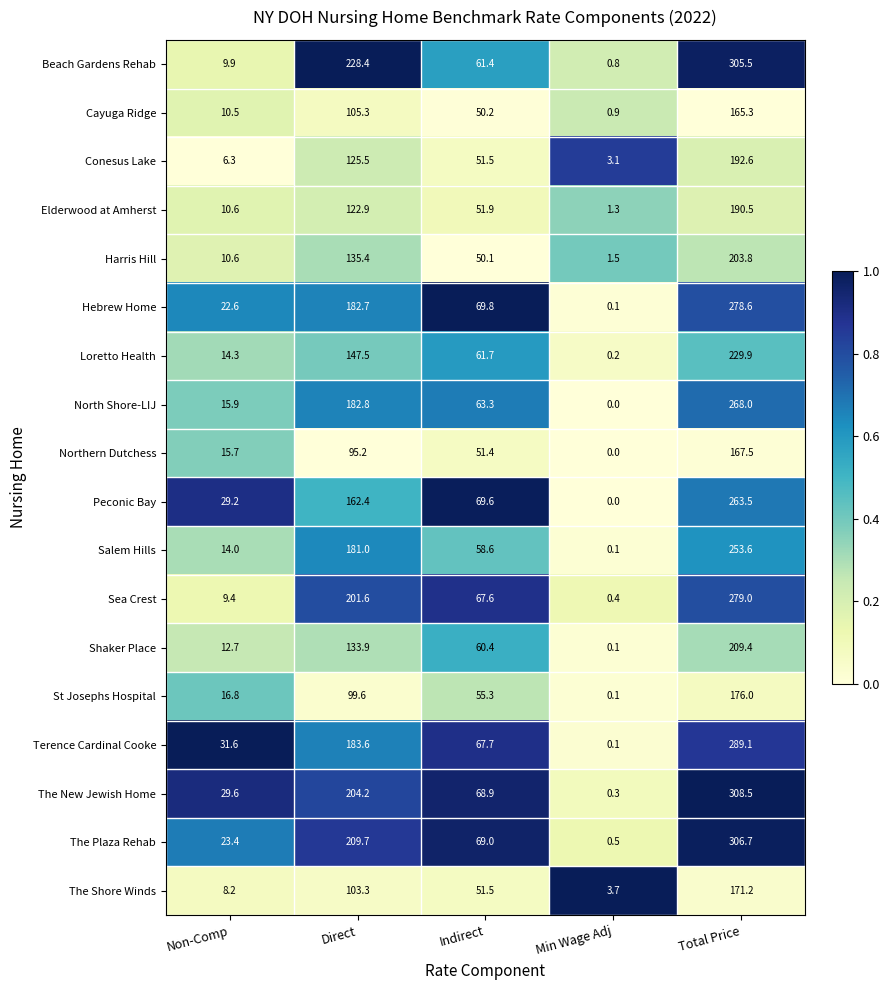

Which label corresponds to the smallest value in the chart?

Min Wage Adj